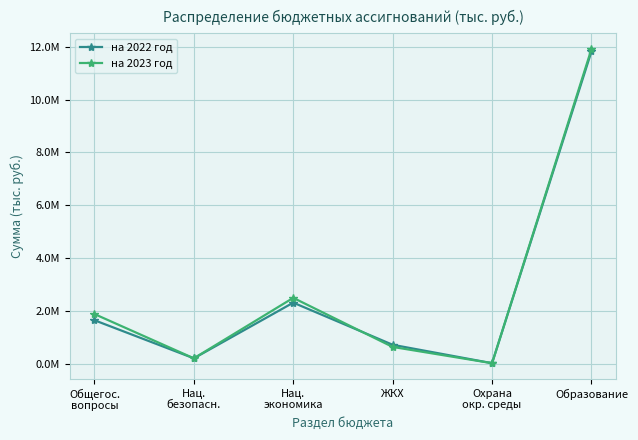

What position from the left is Образование?

6